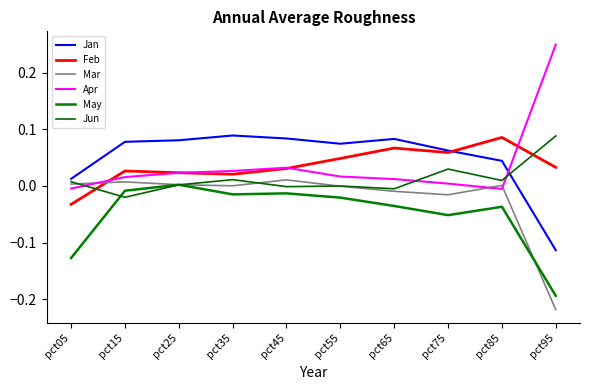

At which category is the sum across all series the highest?

pct45